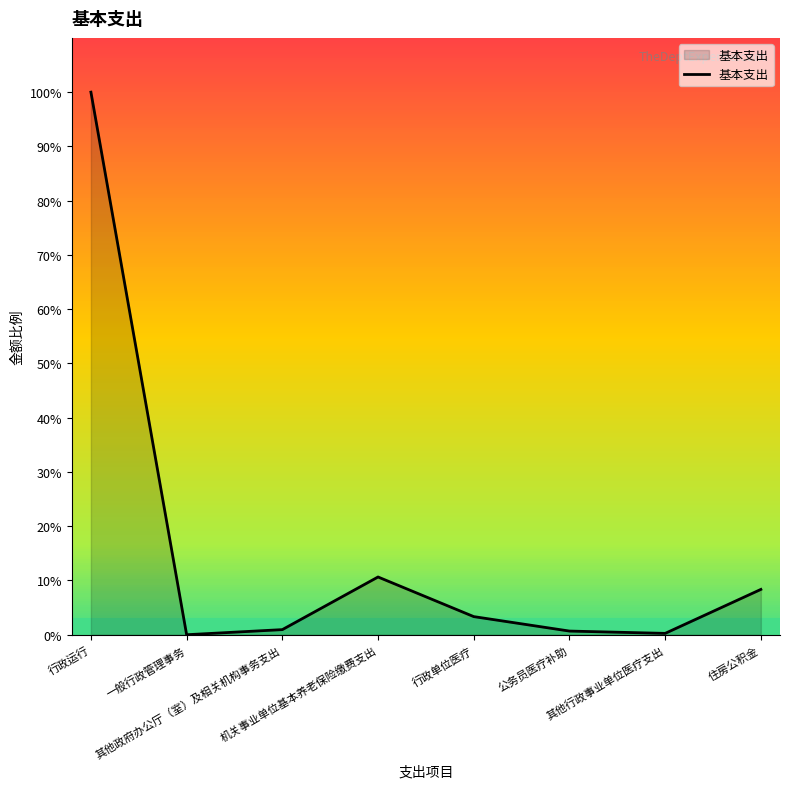

Where is the data nearest to the value 89048?

机关事业单位基本养老保险缴费支出